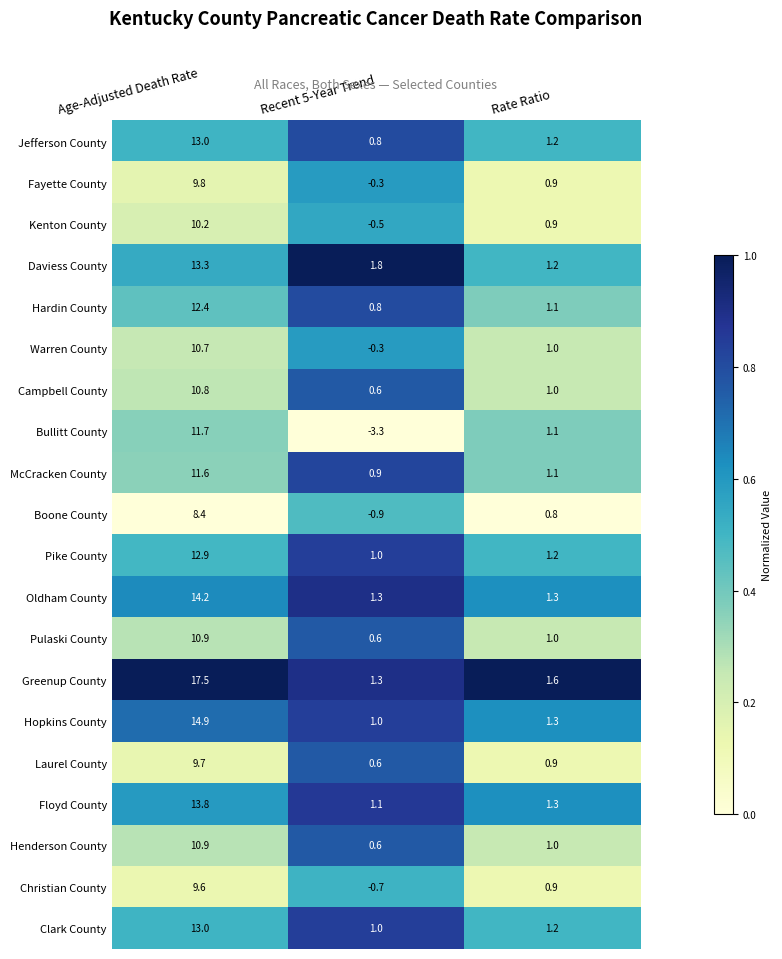

Rank the categories by Boone County value from highest to lowest.

Age-Adjusted Death Rate, Rate Ratio, Recent 5-Year Trend